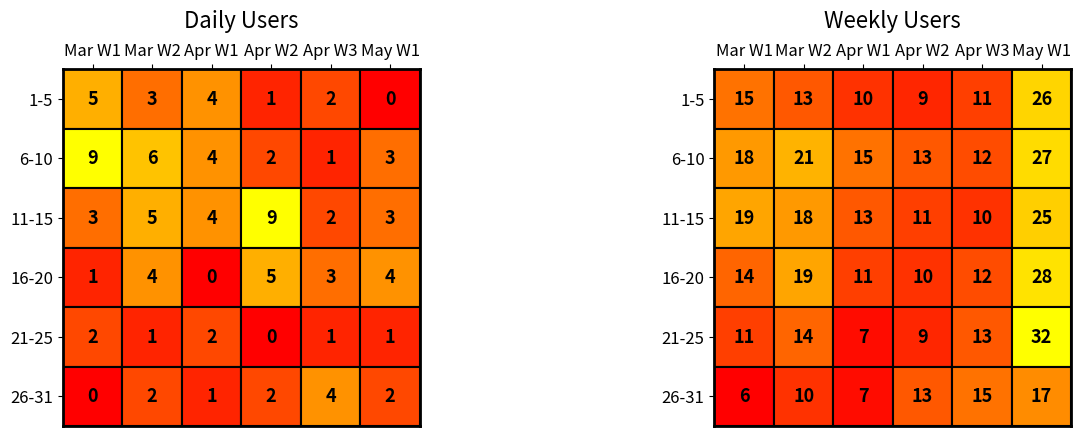

At which category is the sum across all series the highest?

5